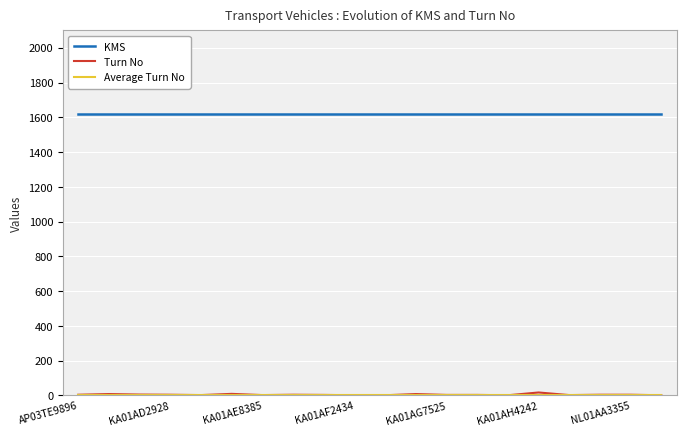

What is the maximum value shown in the chart?

1619